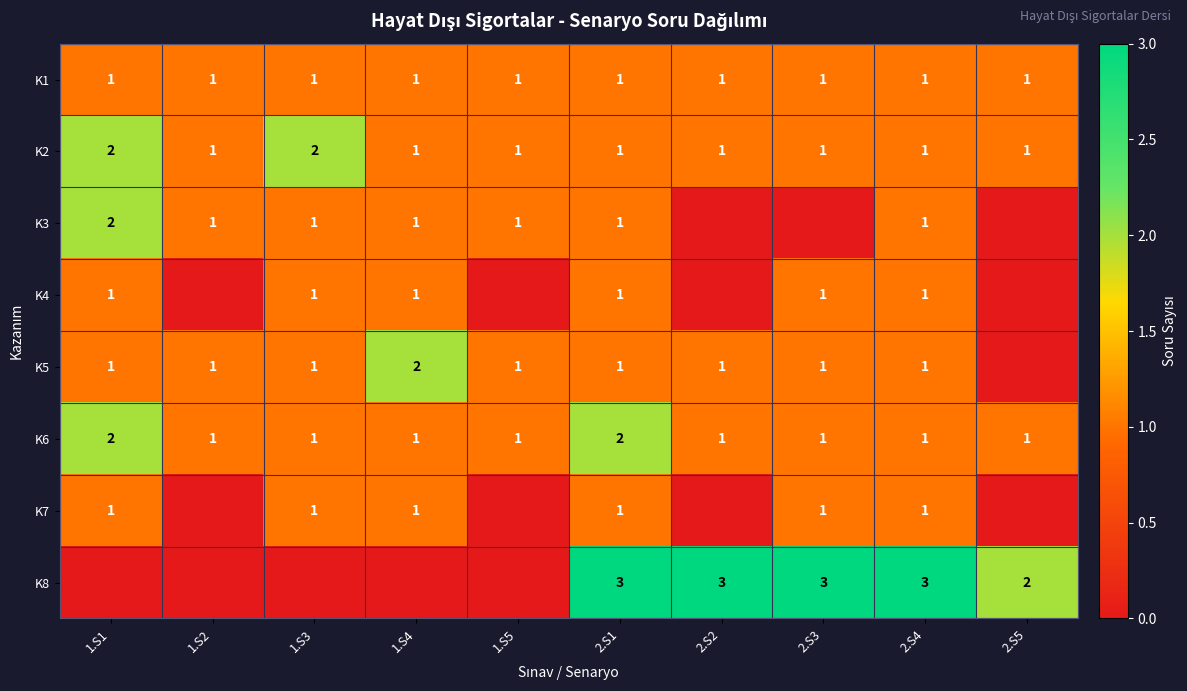

Is it true that K3 equals 0 at 1.S5?

False